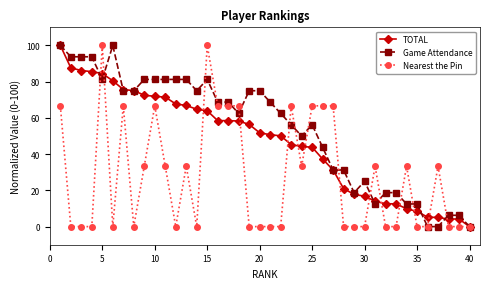

True or false: Nearest the Pin has more than 0 points higher than both neighbors.

True